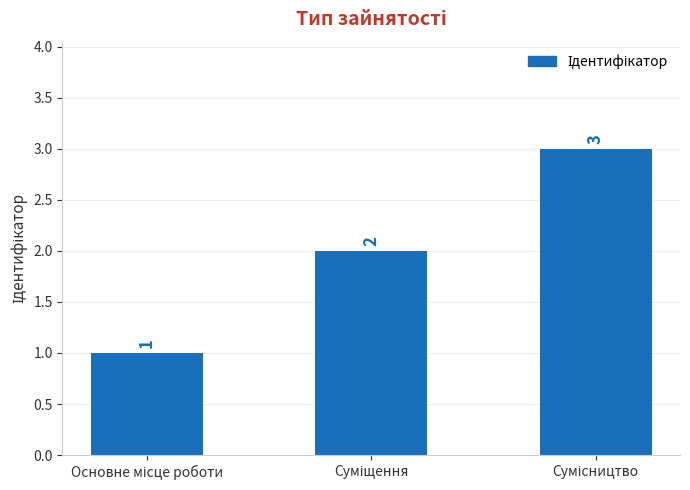

Count the values in the range 1 to 3.

3